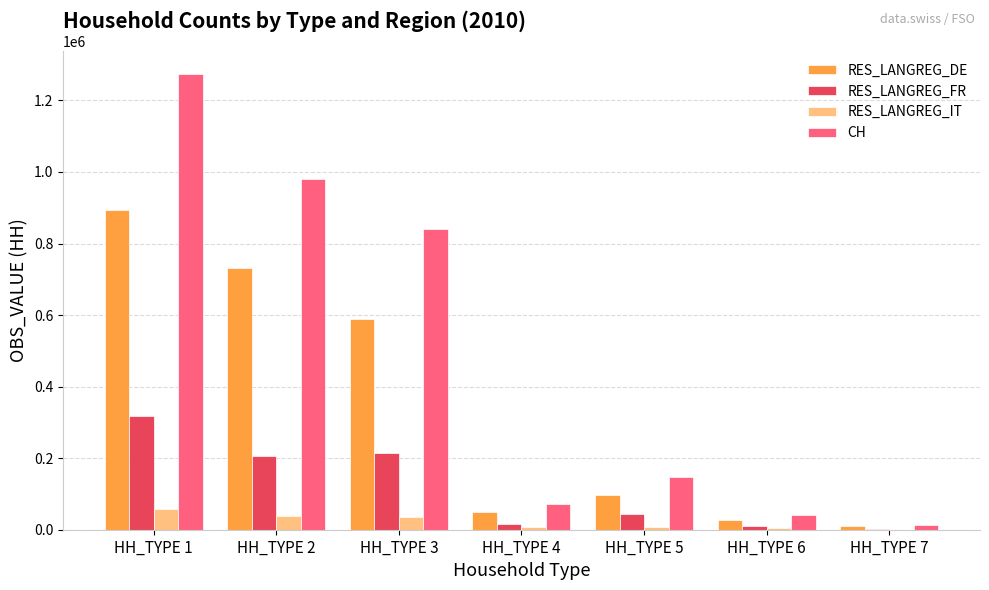

What is the sum of all RES_LANGREG_FR values?

810450.0